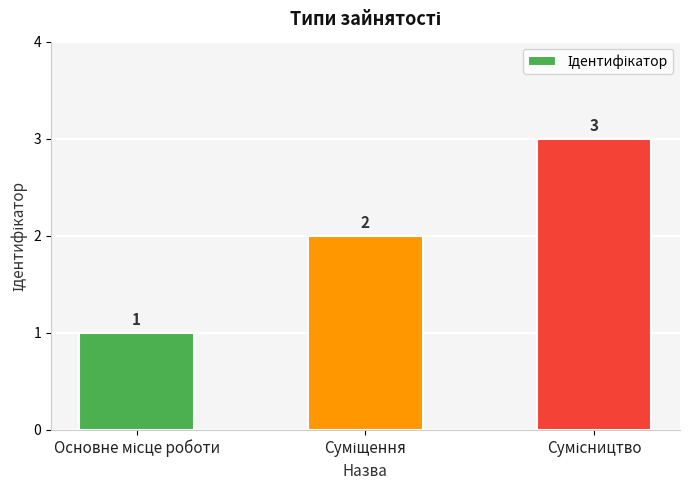

What is the average value?

2